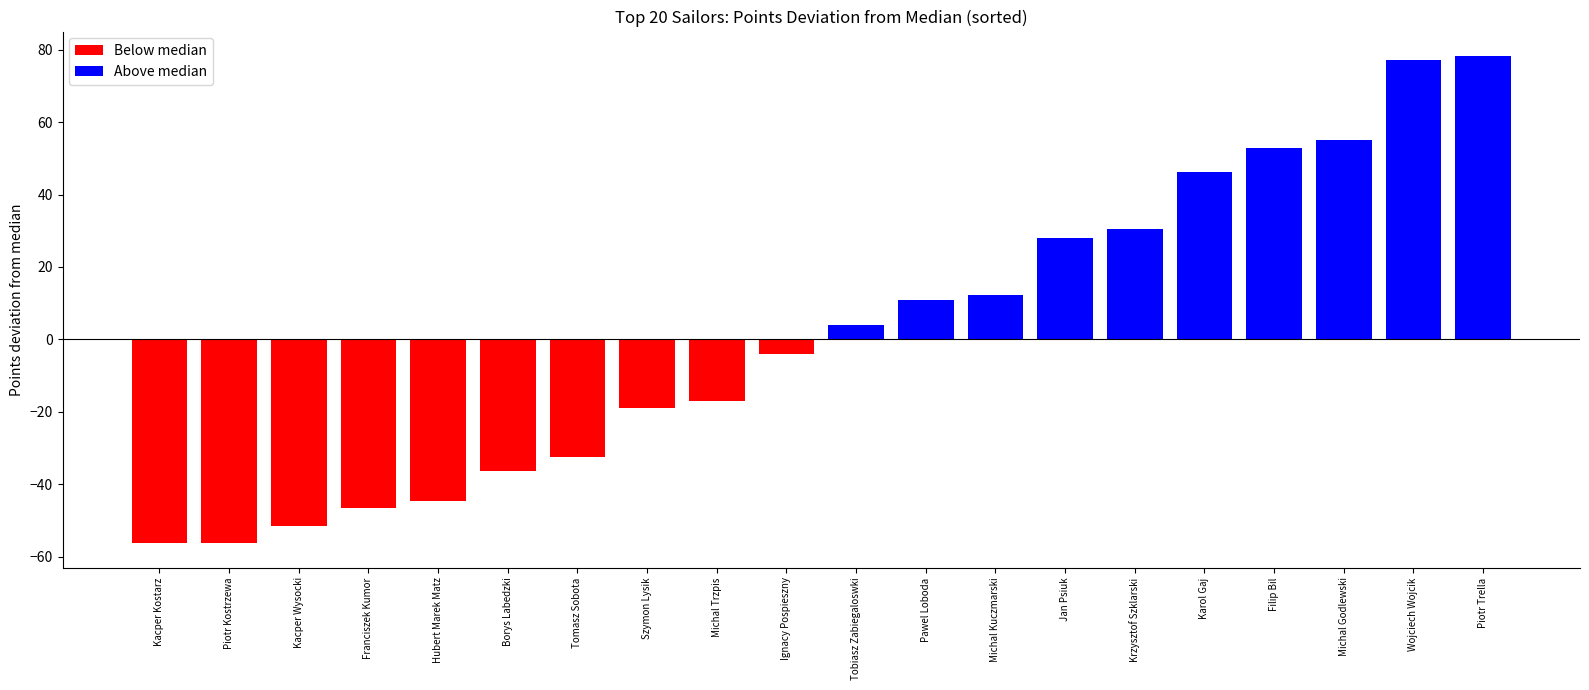

The chart shows a value of -32.9 at Szymon Lysik. True or false?

False